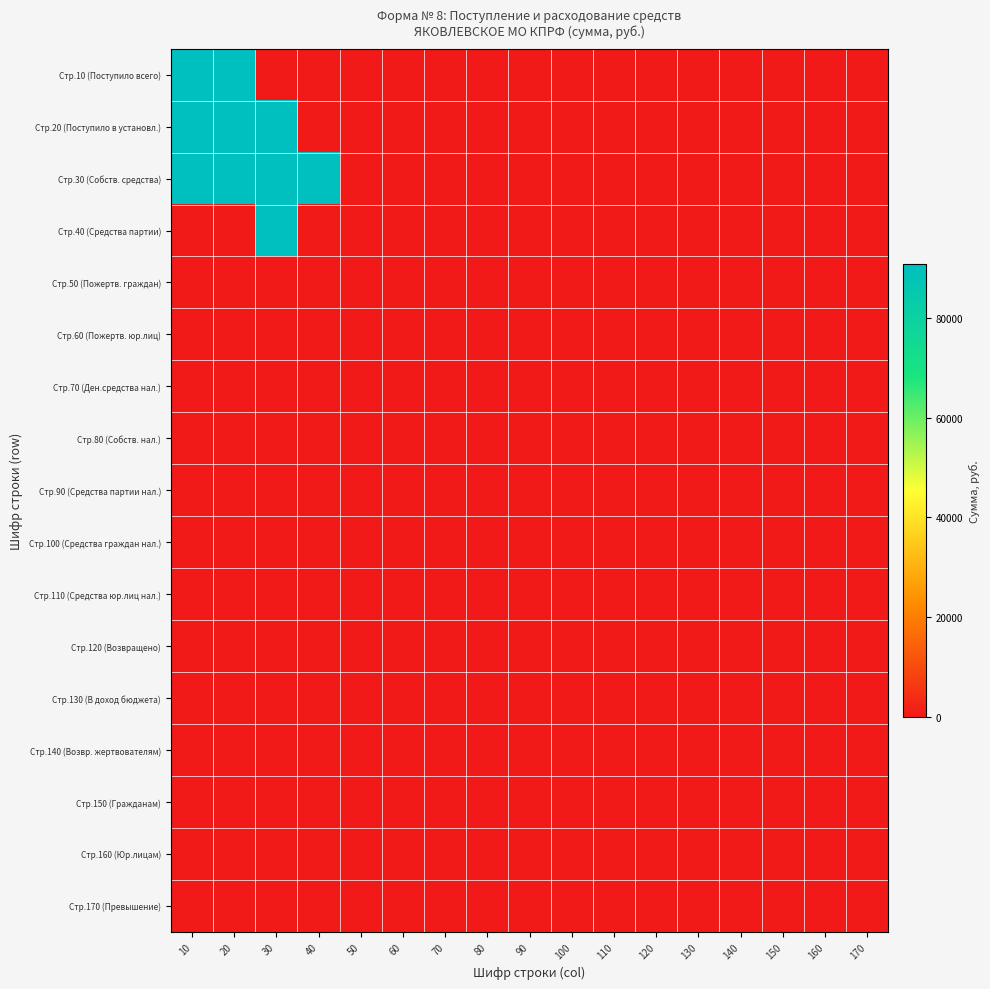

Count the number of categories in the chart.

17